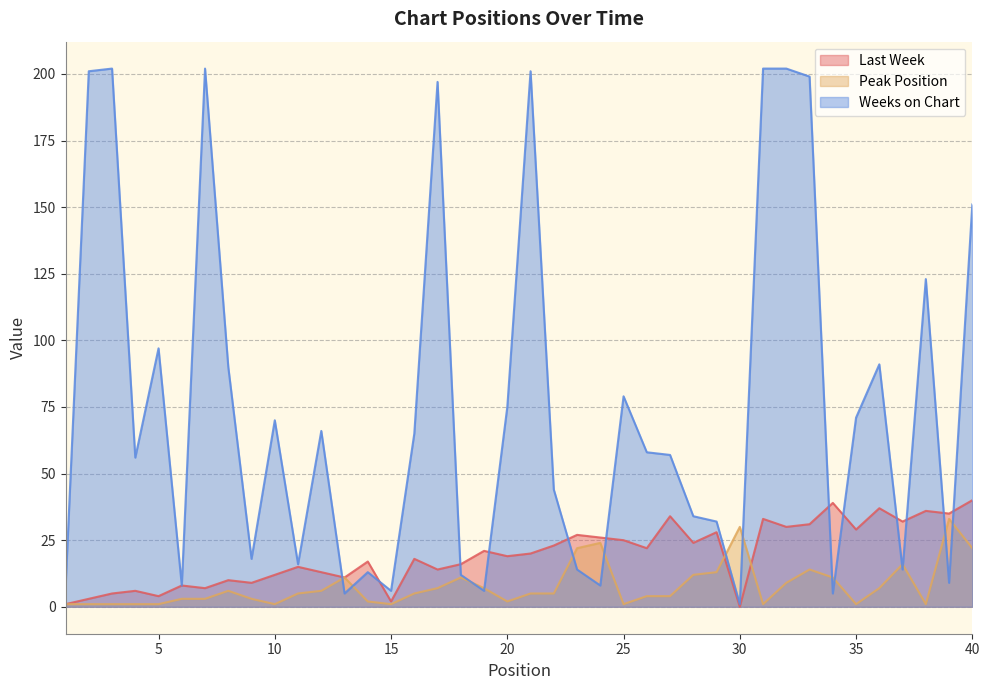

In Weeks on Chart, how many points are higher than both neighbors (excluding endpoints)?

11